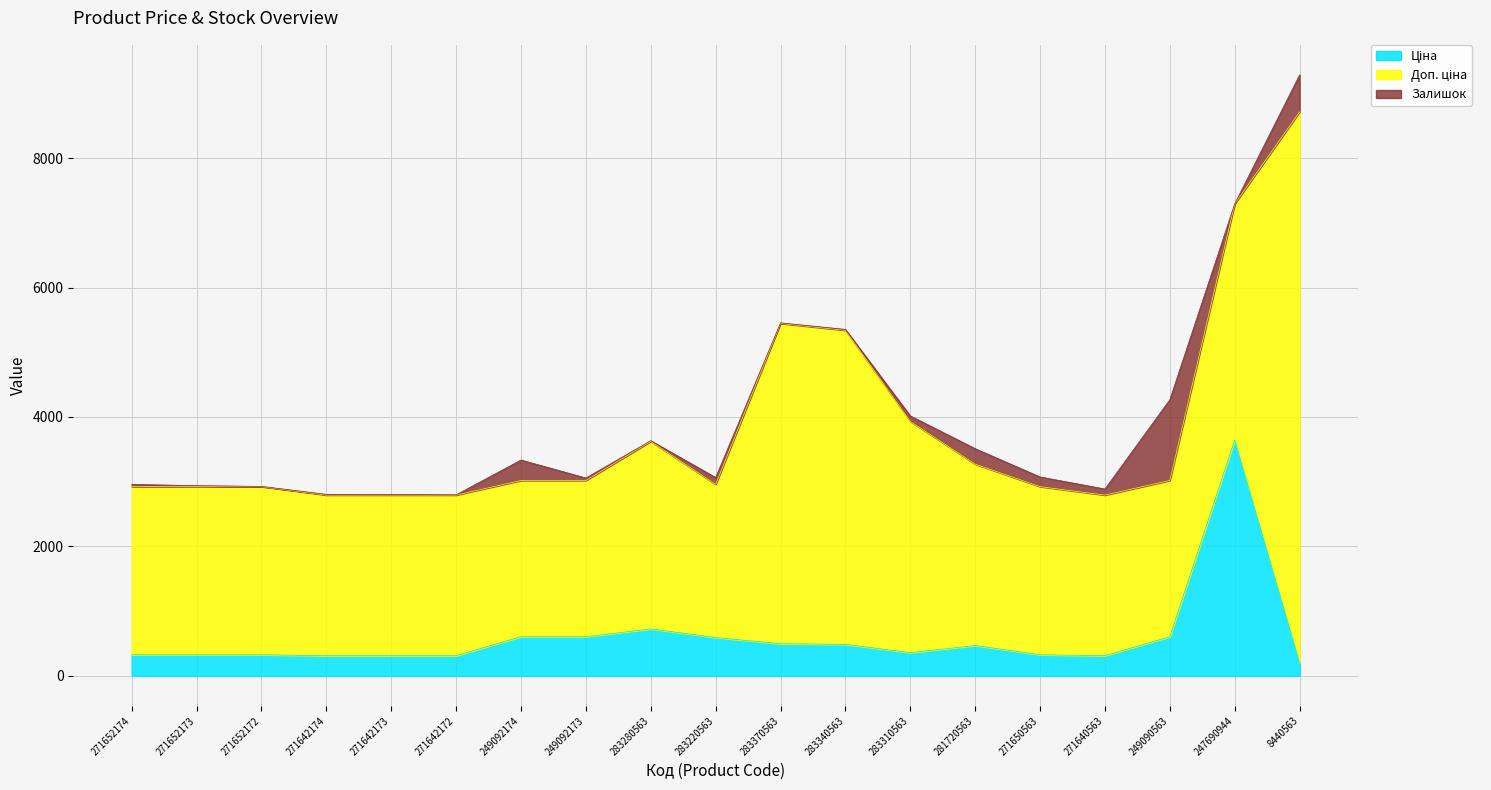

True or false: Ціна has more than 0 points higher than both neighbors.

True